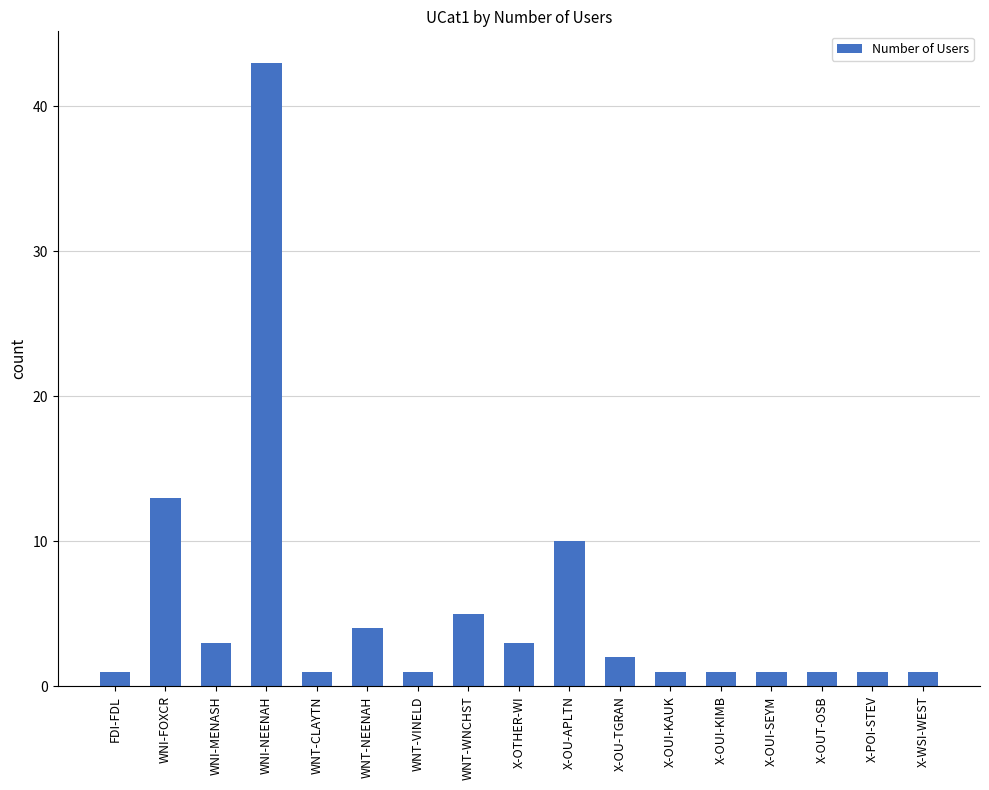

How many bars are there in total?

17